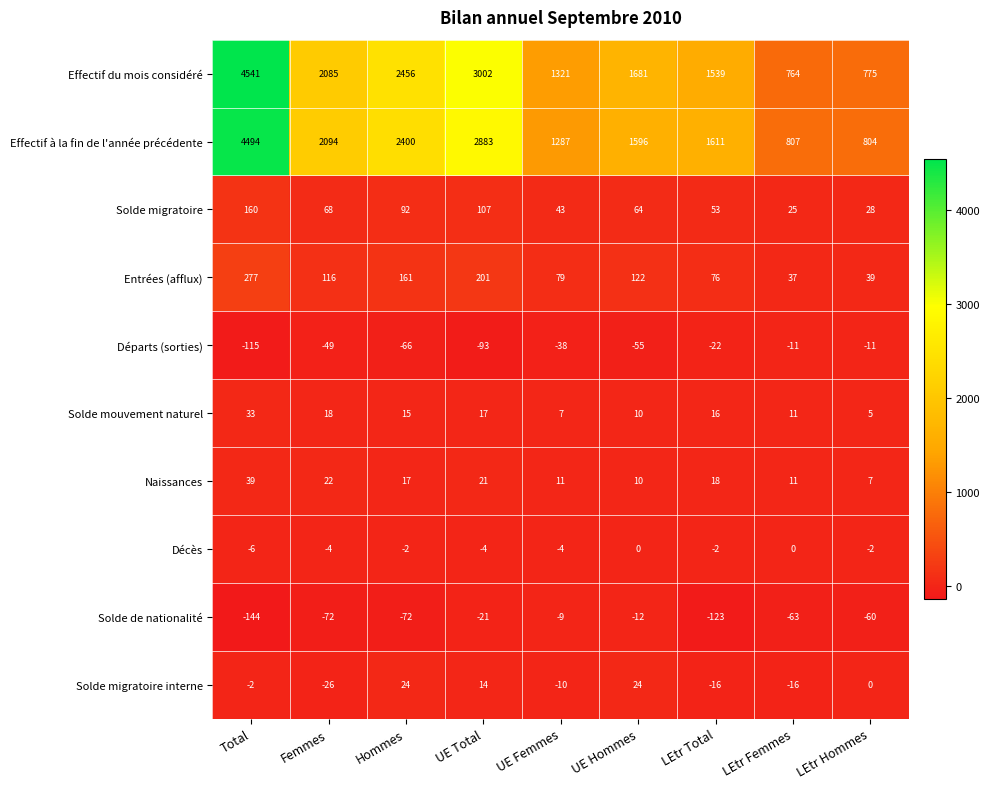

List the series in order of their peak value, lowest first.

Départs (sorties), Solde de nationalité, Décès, Solde migratoire interne, Solde mouvement naturel, Naissances, Solde migratoire, Entrées (afflux), Effectif à la fin de l'année précédente, Effectif du mois considéré